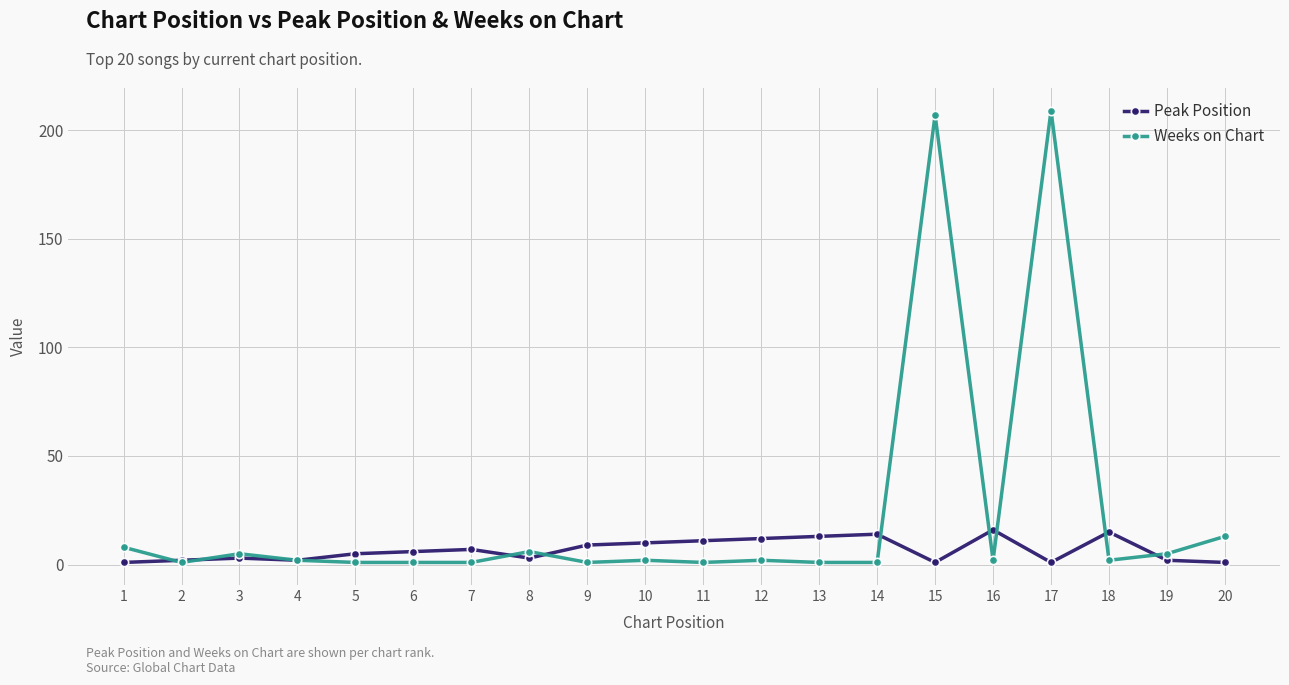

Which series has the largest total across all categories?

Weeks on Chart